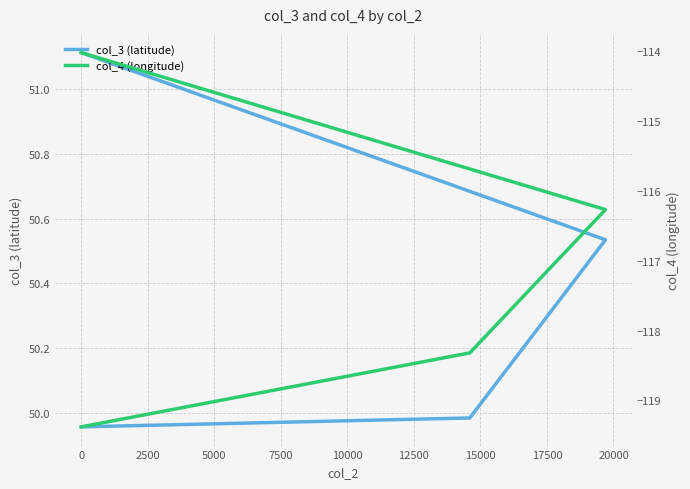

Between 5000 and 0, which is larger?

5000